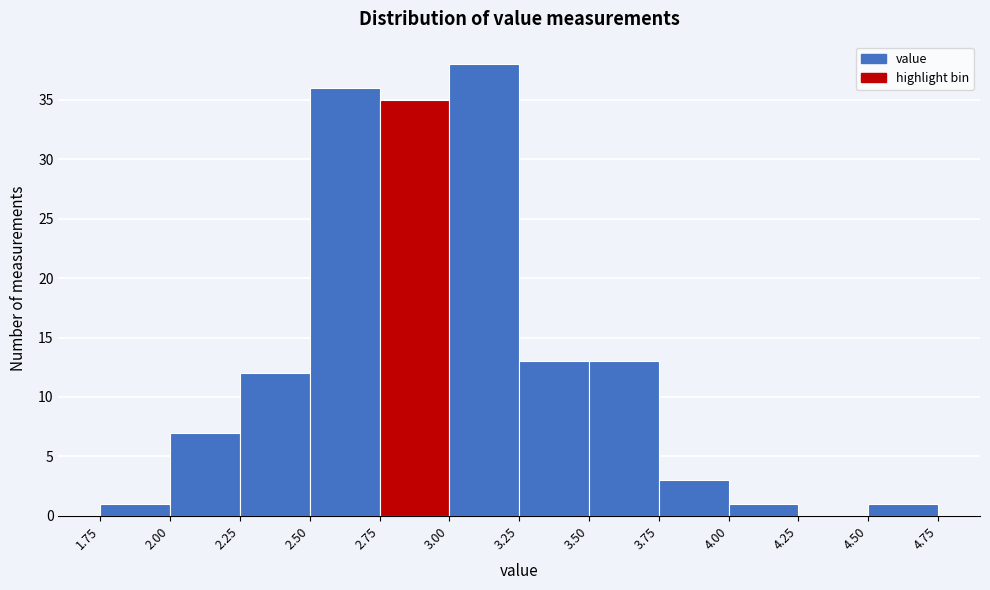

Reading left to right, transcribe this chart: for each bar, give the range it covers on the x-axis and its height. The values are not printed on the chart, so give them approximately, as read against the axis.

1.75 to 2.00: 1
2.00 to 2.25: 7
2.25 to 2.50: 12
2.50 to 2.75: 36
2.75 to 3.00: 35
3.00 to 3.25: 38
3.25 to 3.50: 13
3.50 to 3.75: 13
3.75 to 4.00: 3
4.00 to 4.25: 1
4.25 to 4.50: 0
4.50 to 4.75: 1